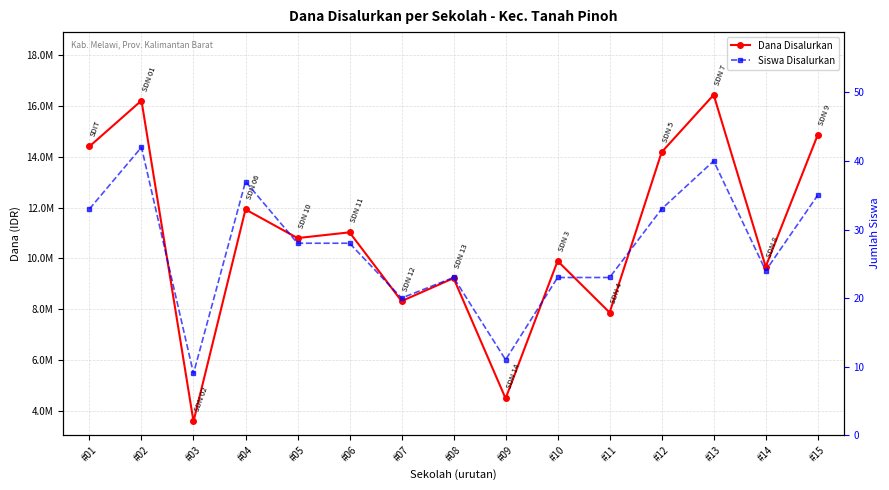

What is the total value across all series at #06?

11025028